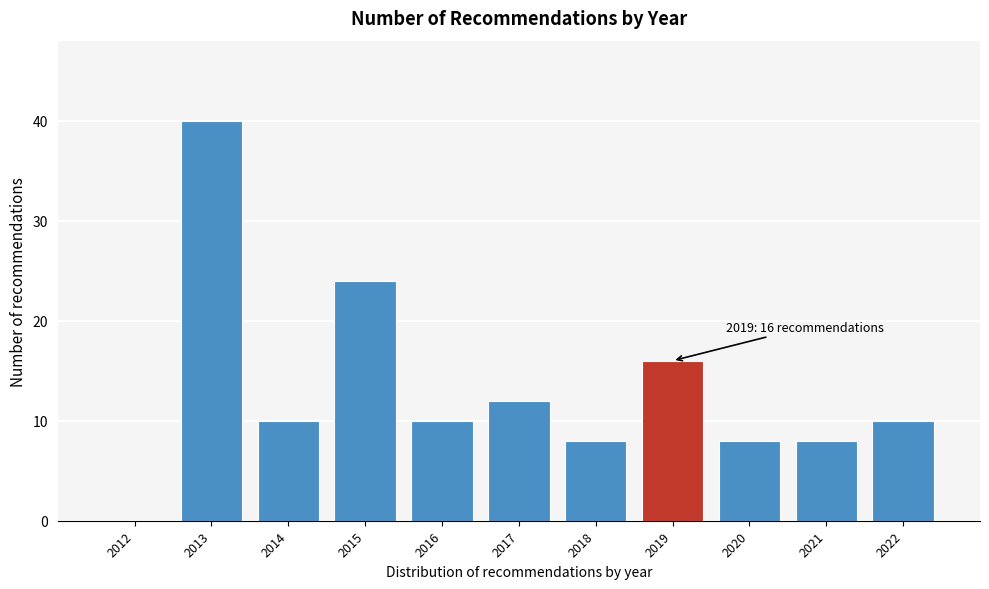

Reading right to left, extract all data points from this chart.

2022=10	2021=8	2020=8	2019=16	2018=8	2017=12	2016=10	2015=24	2014=10	2013=40	2012=0